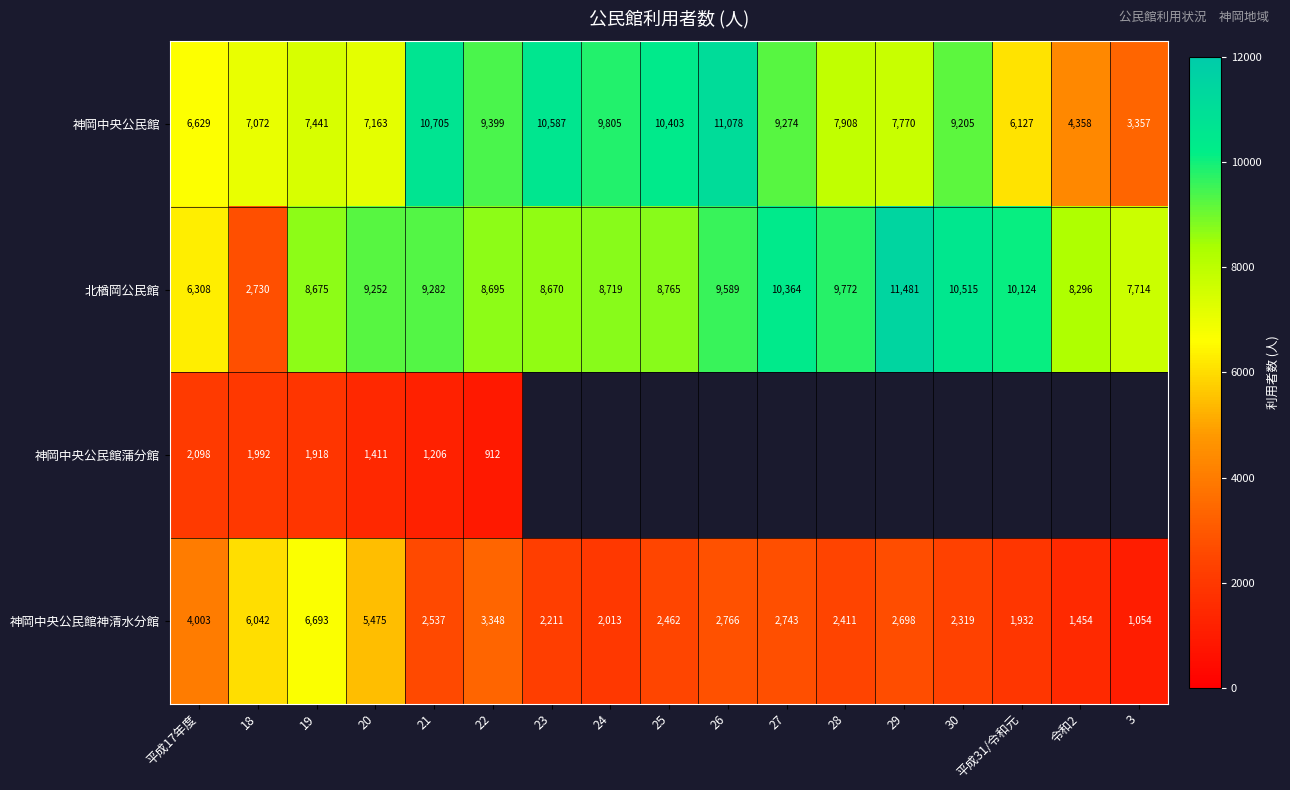

What is the difference between the 北楢岡公民館 values at 24 and 22?

24